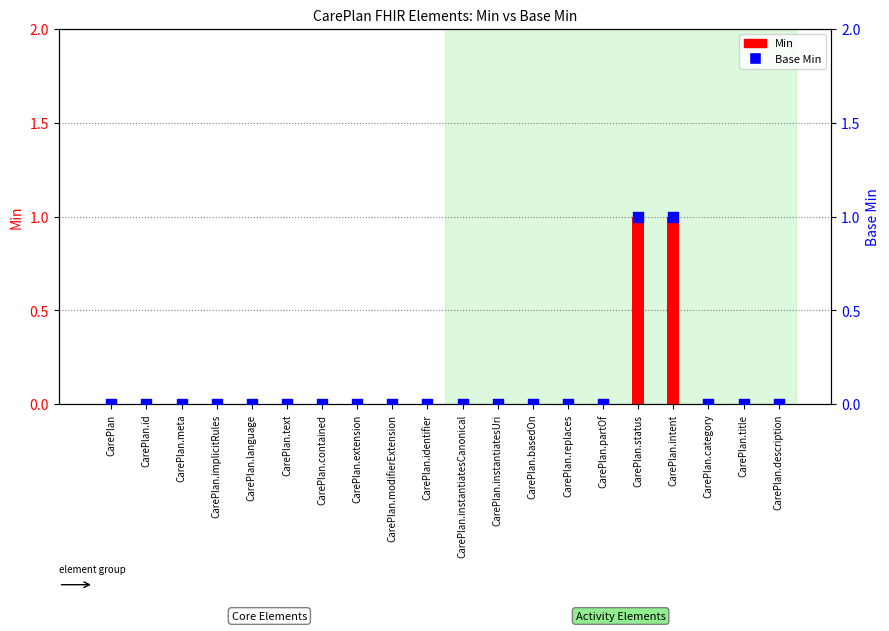

What are all the series names shown in the legend?

Min, Base Min